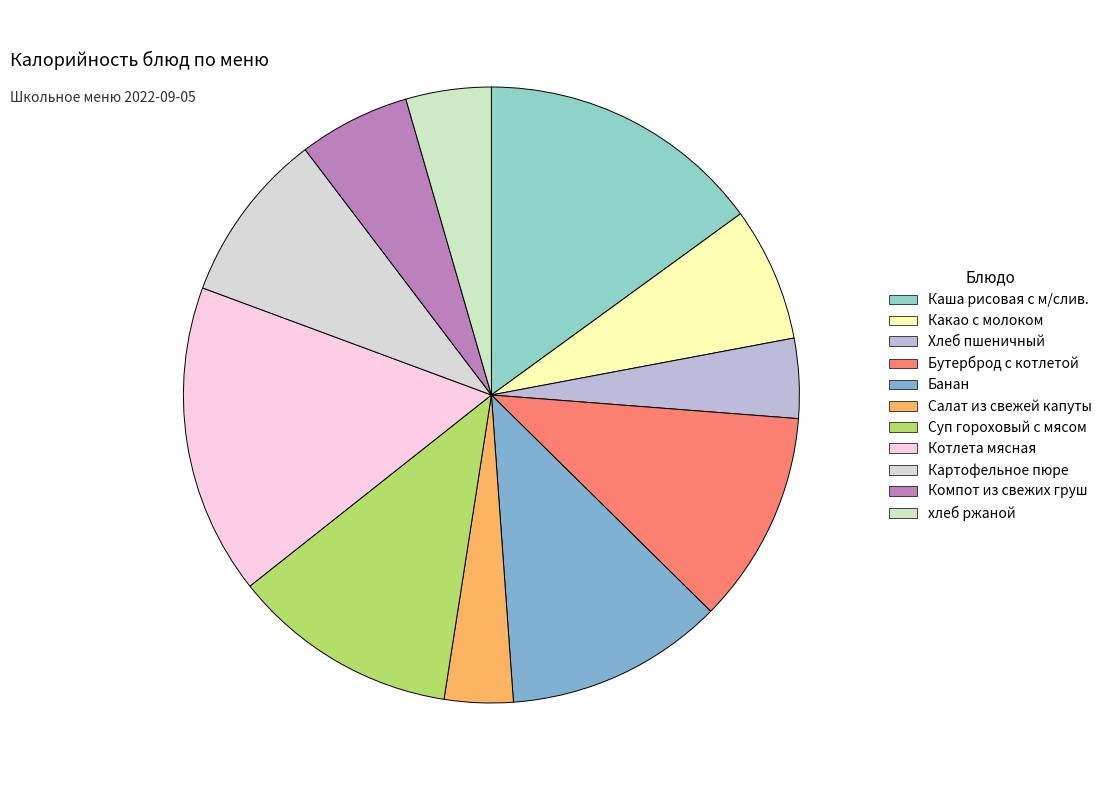

Combined, what portion of the pie is Суп гороховый с мясом and Каша рисовая с м/слив.?

26.9%